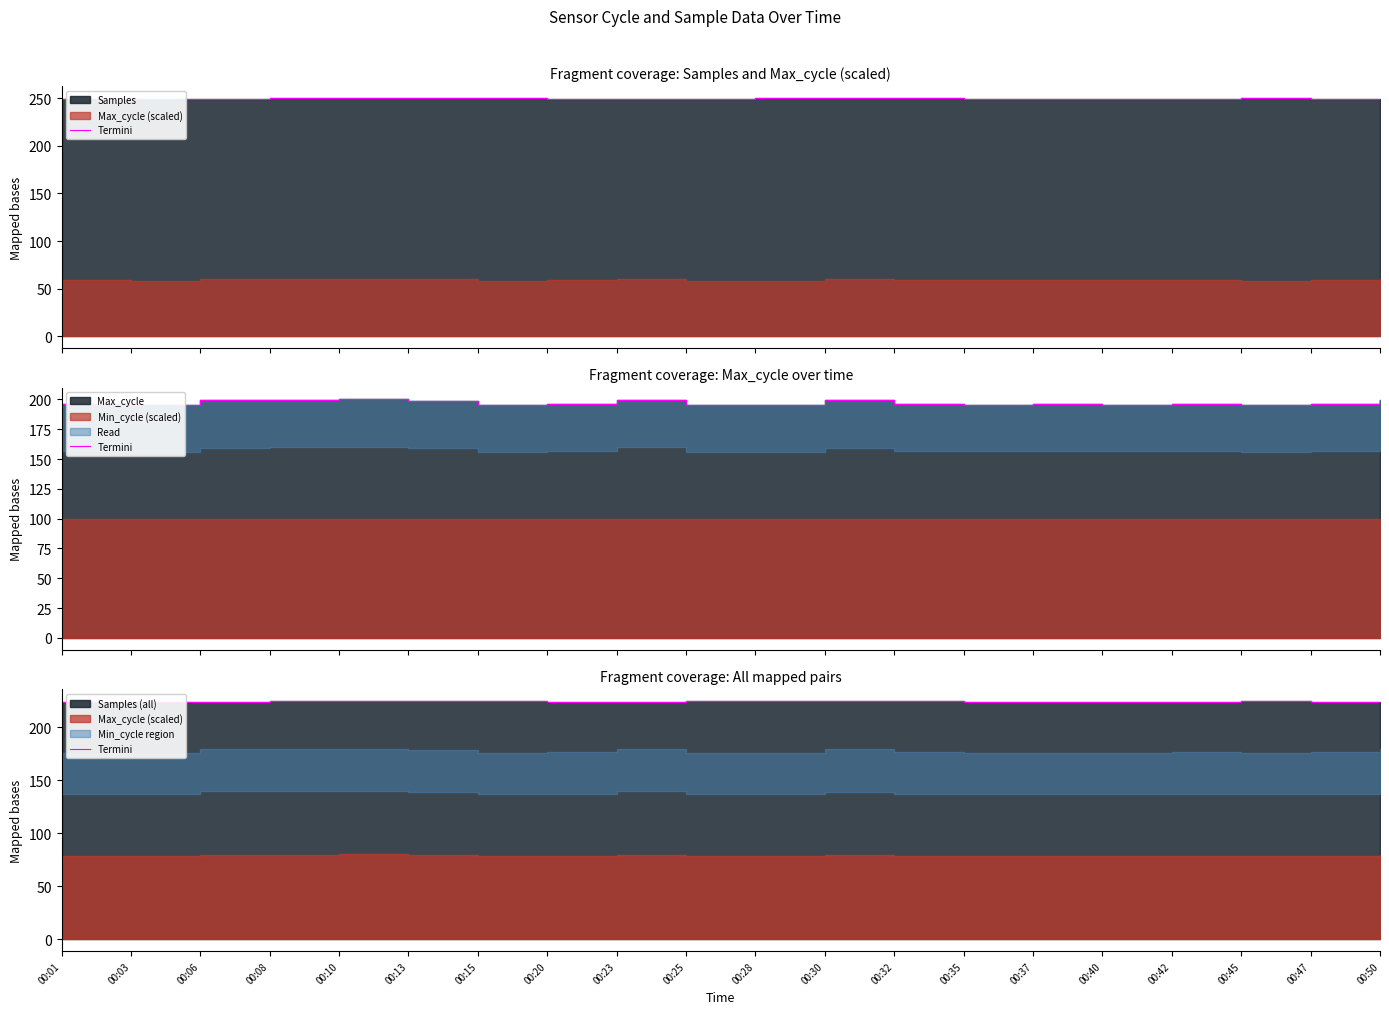

What is the change in value from 00:08 to 00:25?

-0.6